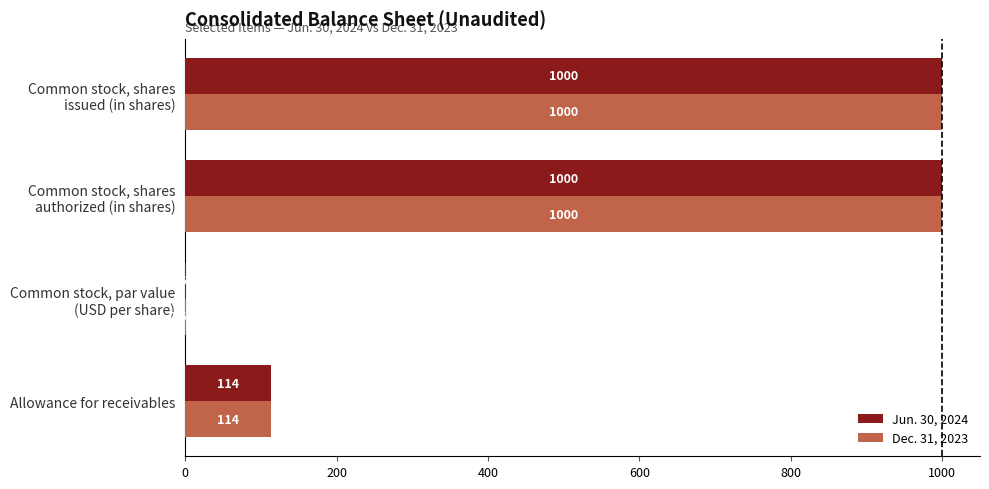

At which label is Dec. 31, 2023 closest to 500?

Allowance for receivables